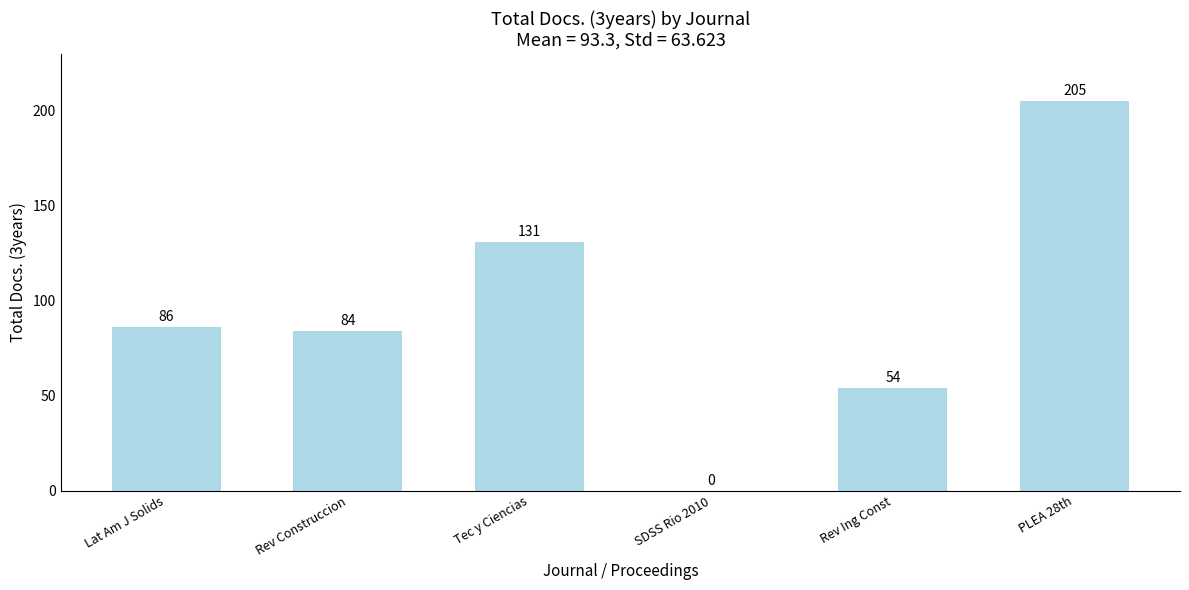

What is the sum of the values at PLEA 28th and Rev Construccion?

289